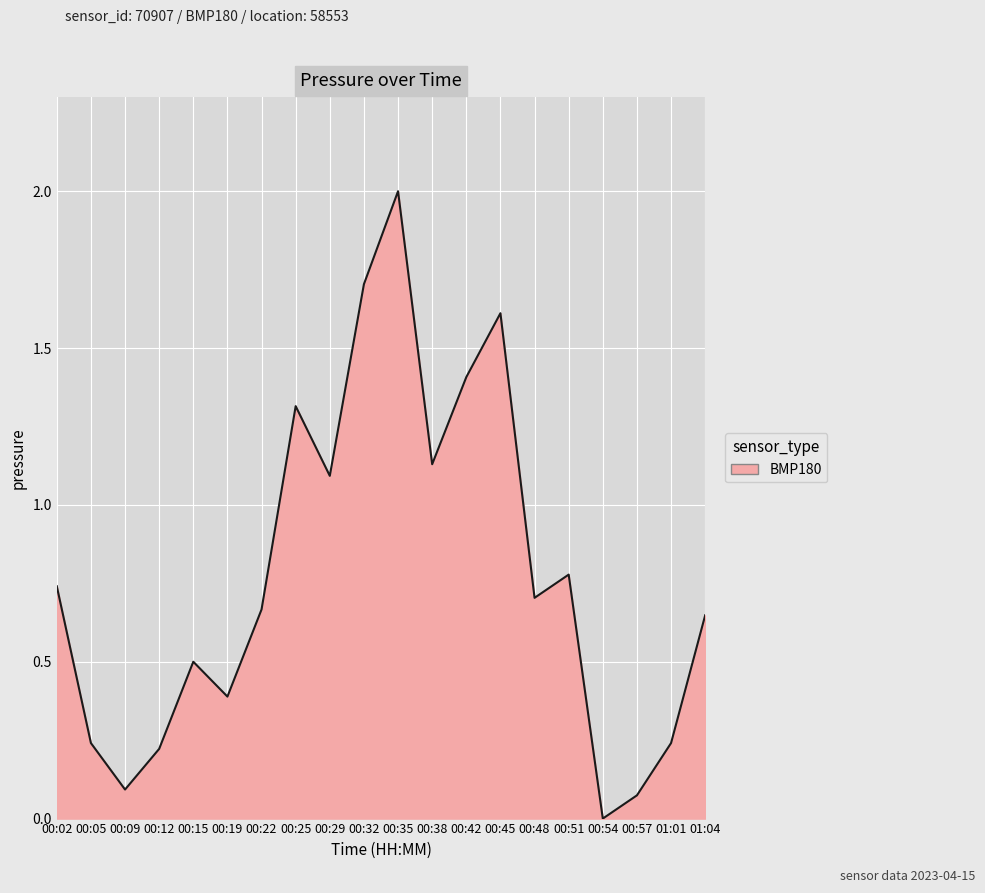

Which category has the highest value across all series?

00:35